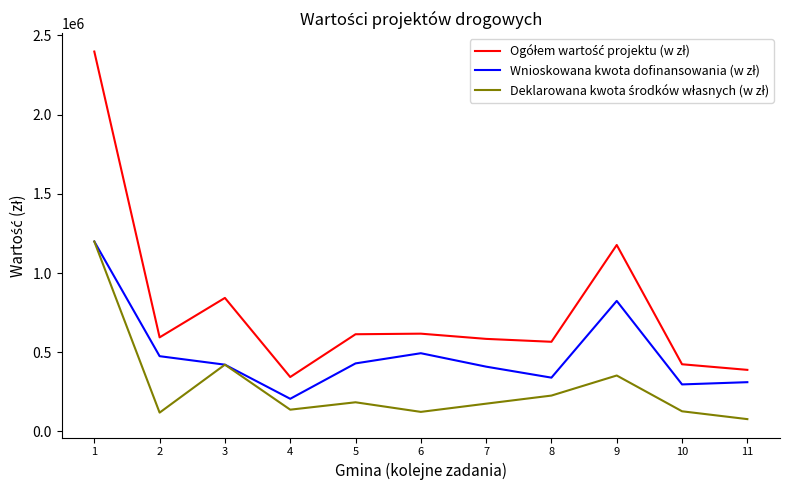

What is the spread (max minus min) of values at 6?

493842.0